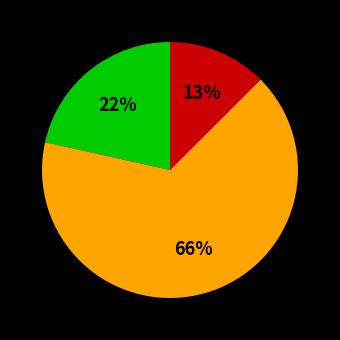

To the nearest percent, what is the average slice percentage?

33%